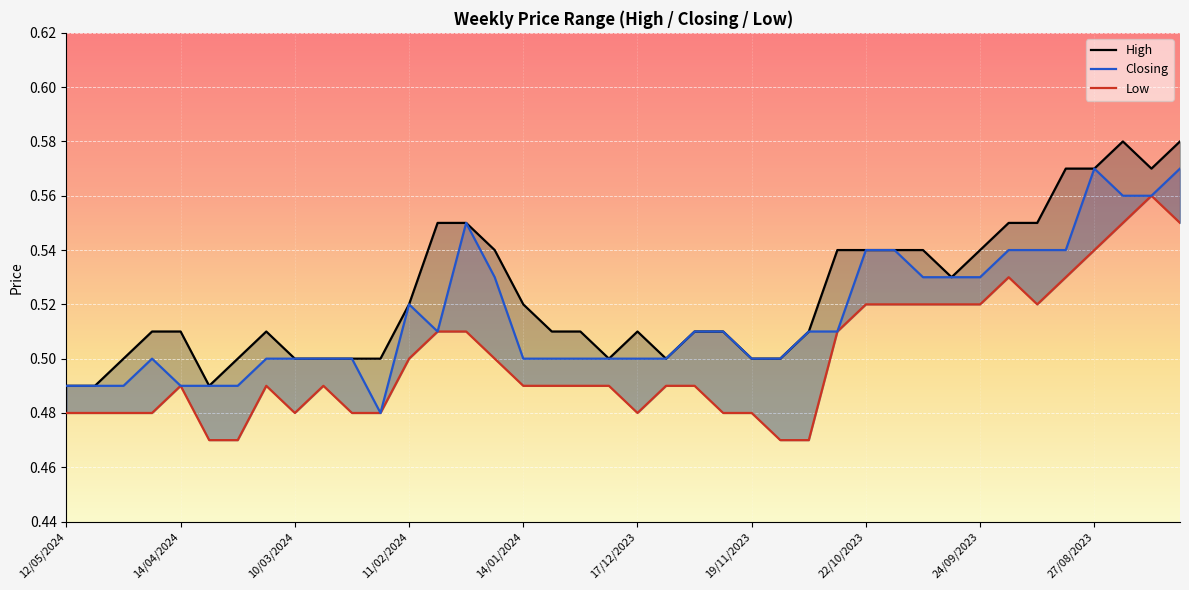

How many interior local valleys does the High series have?

5